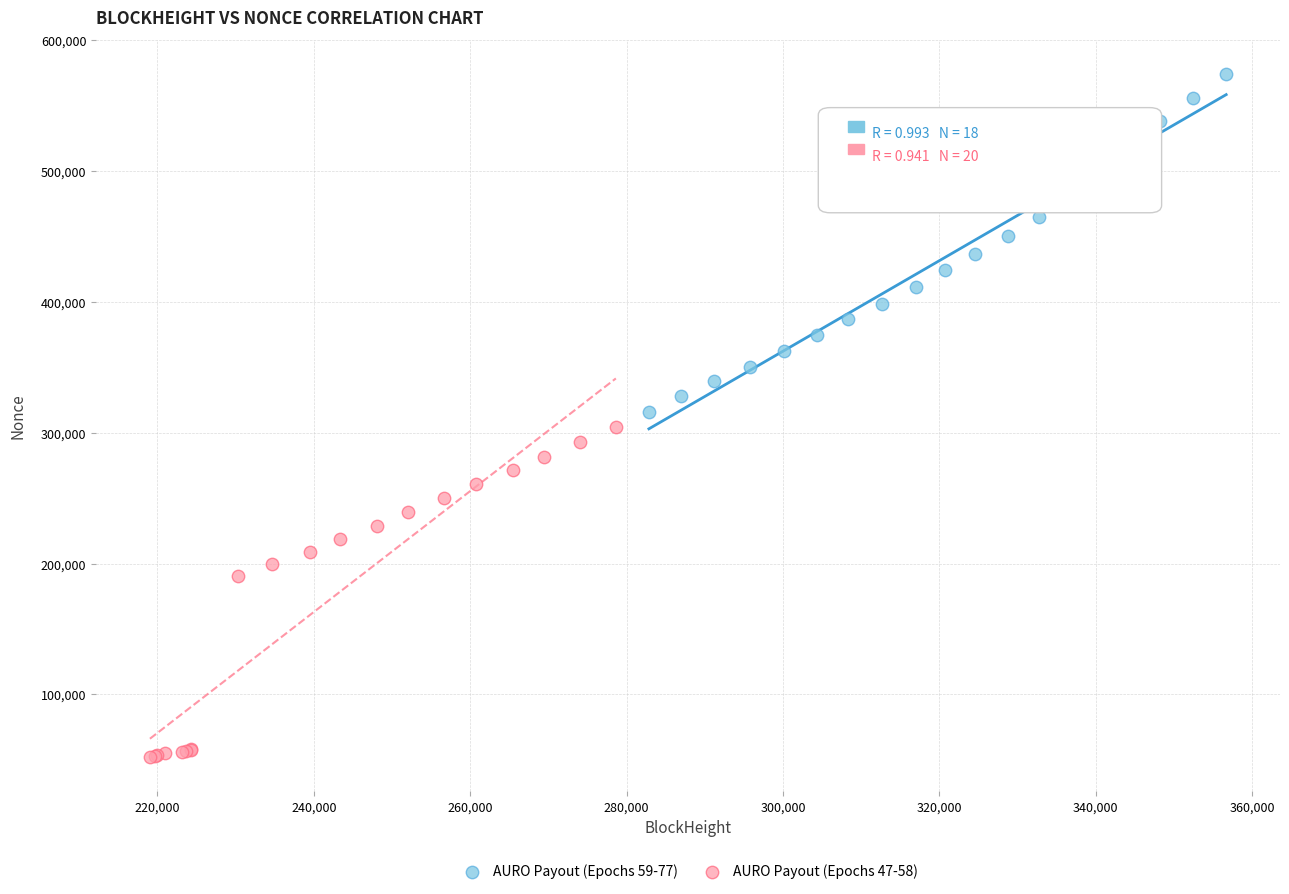

Which series reaches the maximum Y coordinate?

AURO Payout (Epochs 59-77)